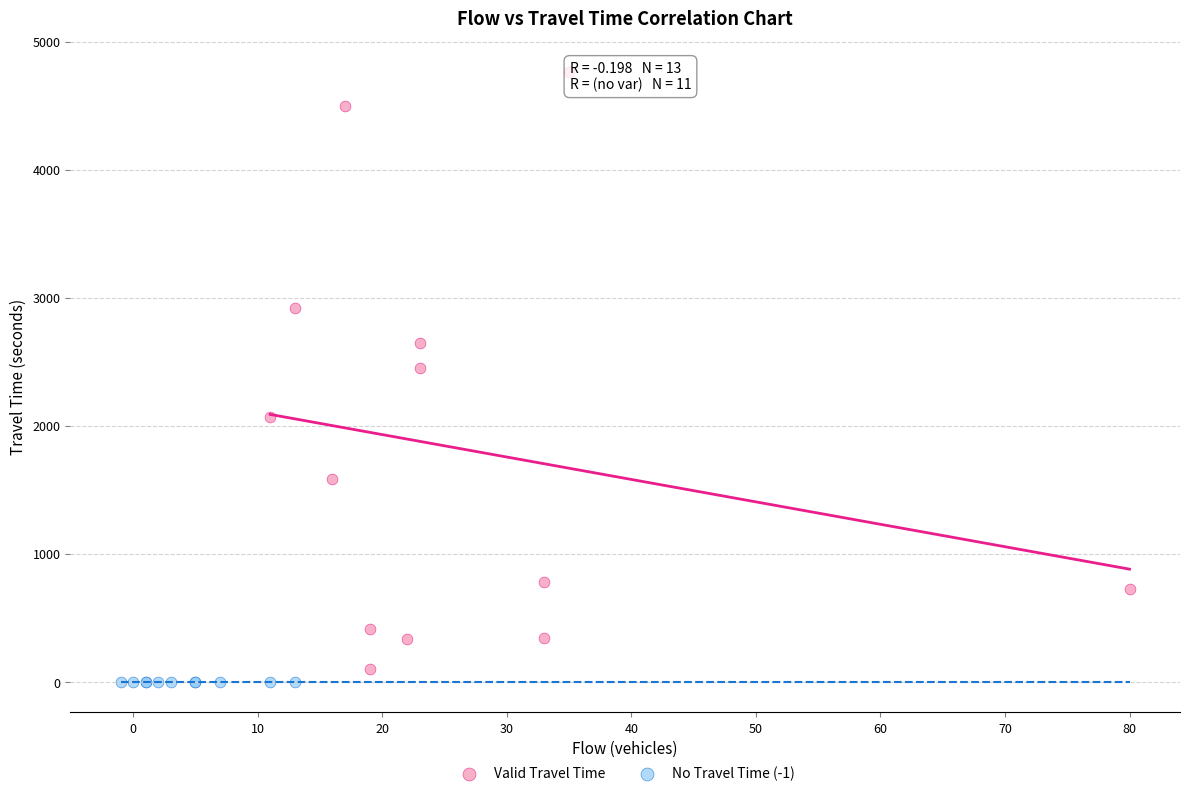

Which series reaches the maximum Y coordinate?

Valid Travel Time